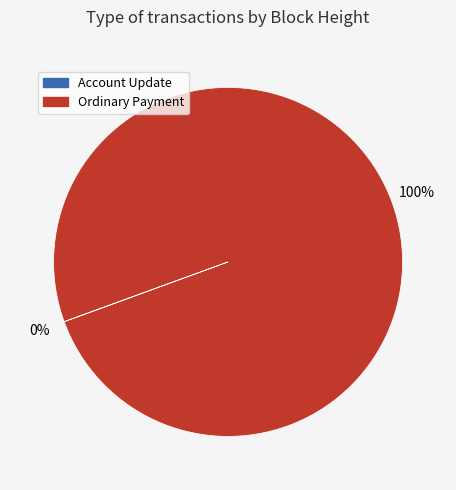

True or false: Ordinary Payment accounts for 91% of the total.

False